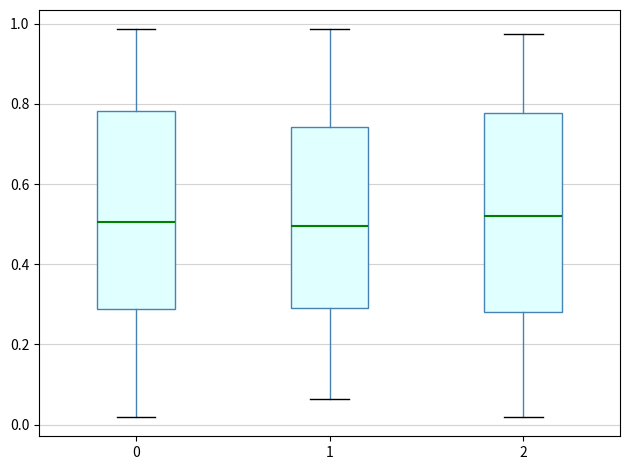

Where is the lower edge of the box at x = 0 on the y-axis? The values are not printed on the chart, so give them approximately, as read against the axis.

0.28